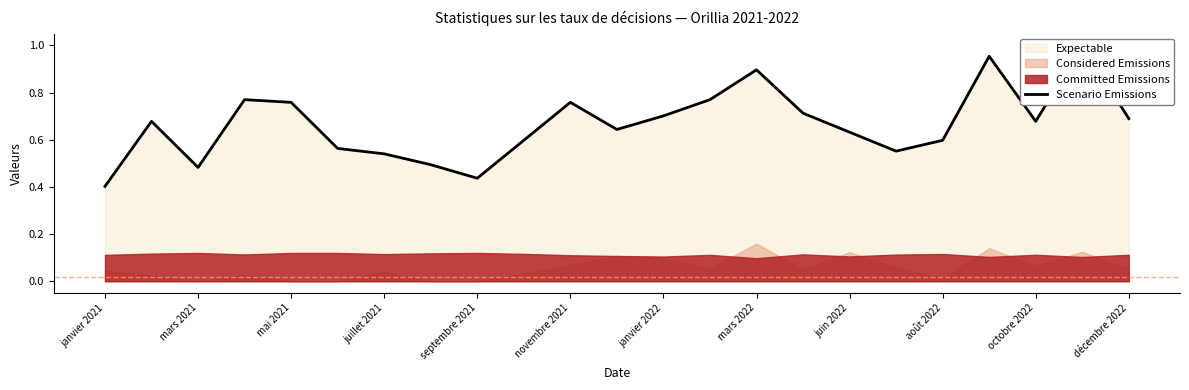

Which category has the highest value across all series?

21